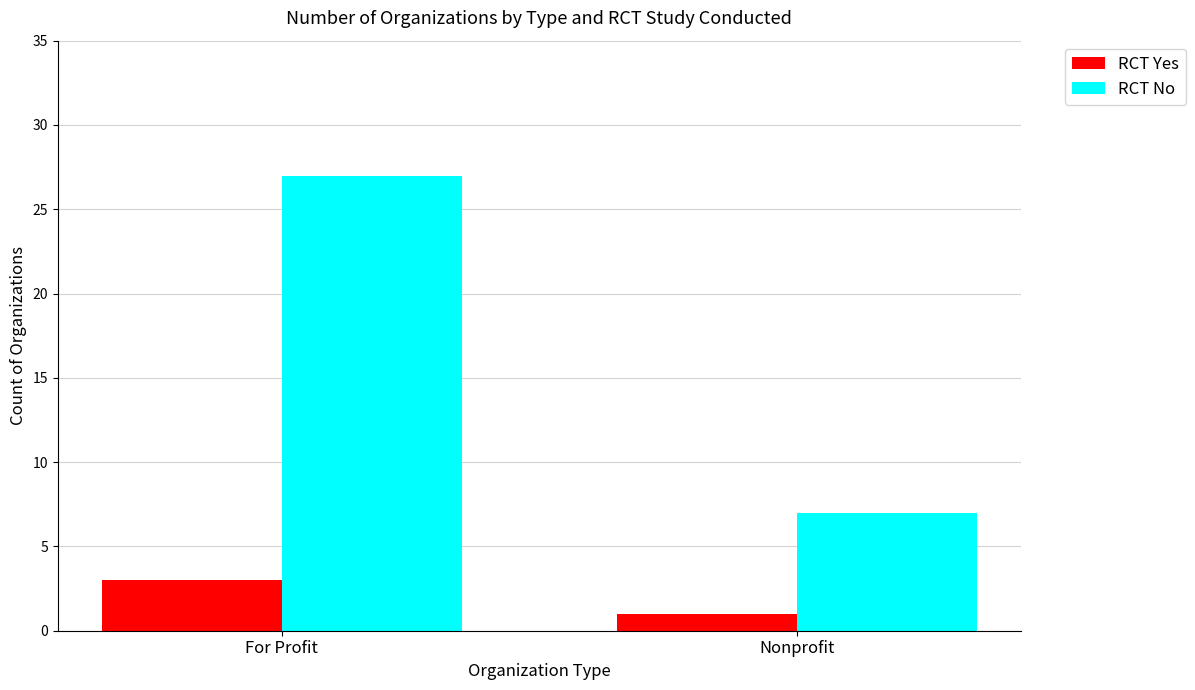

At which category is the sum across all series the highest?

For Profit